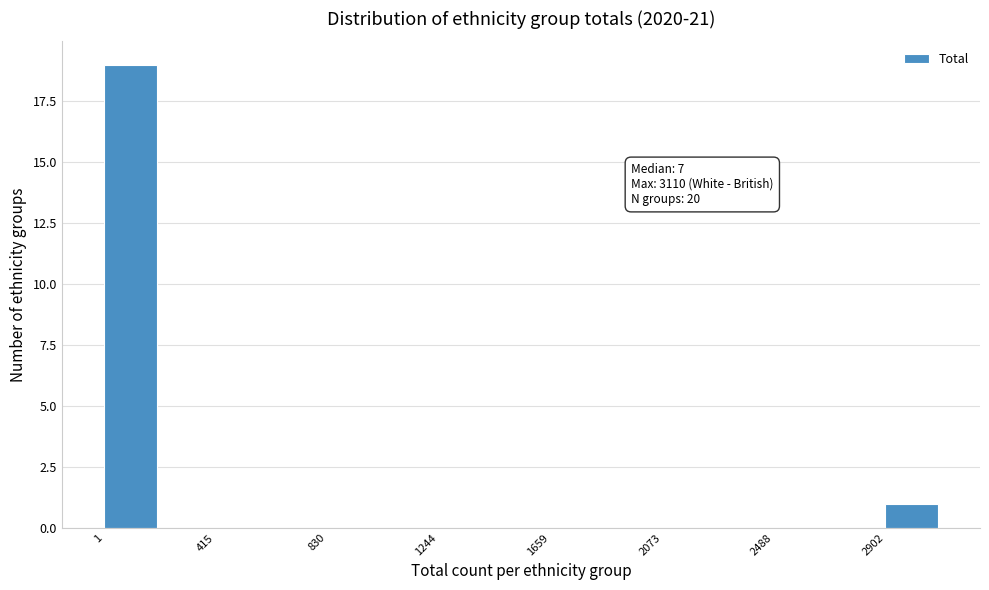

Over which range of the x-axis is the bar tallest?

0 to 200